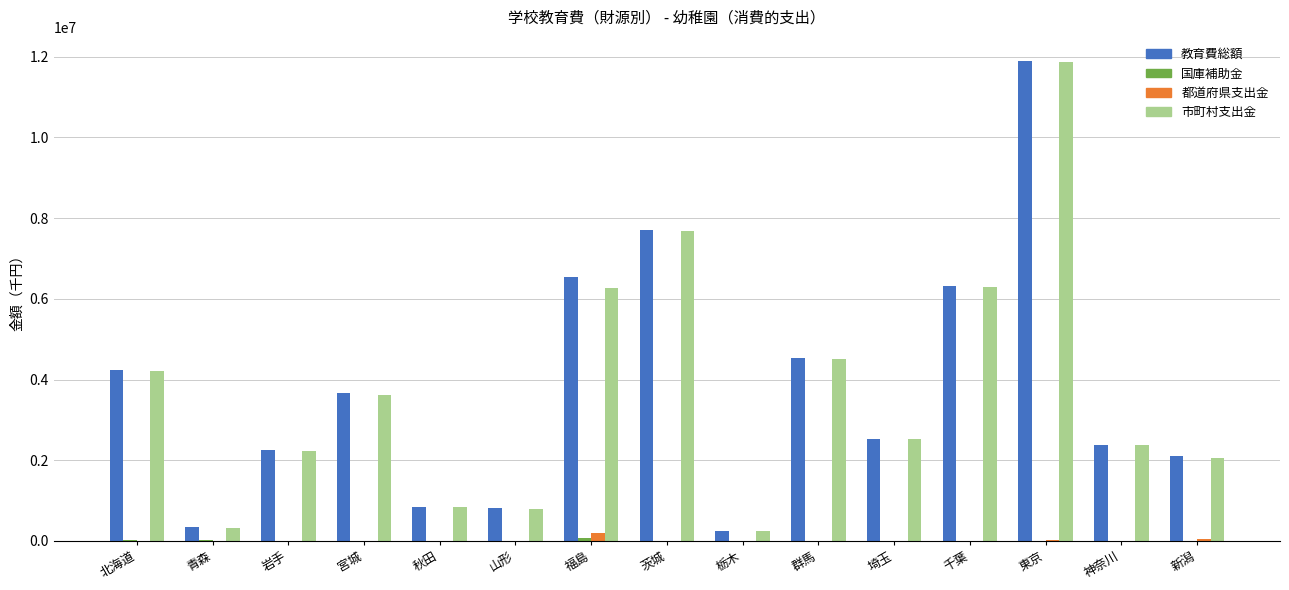

What is the sum of all 教育費総額 values?

56445723